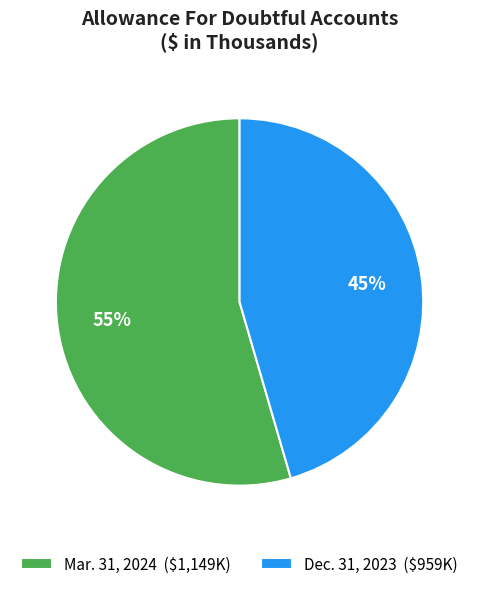

The Dec. 31, 2023 slice represents 38% of the pie. True or false?

False